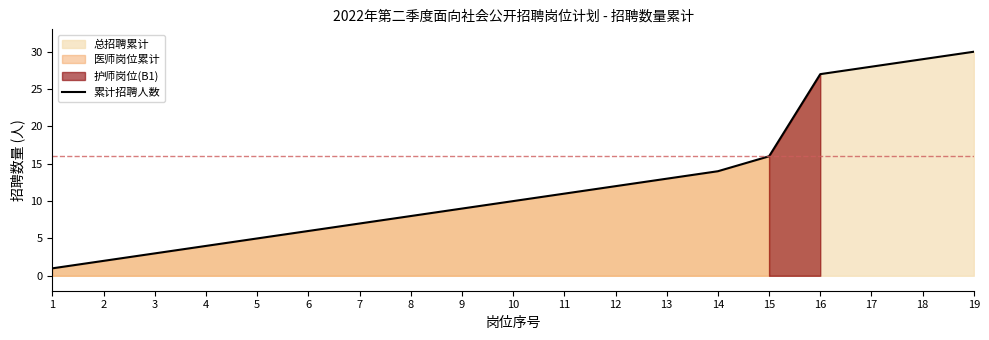

What is the value of the 14th point from the left?

14